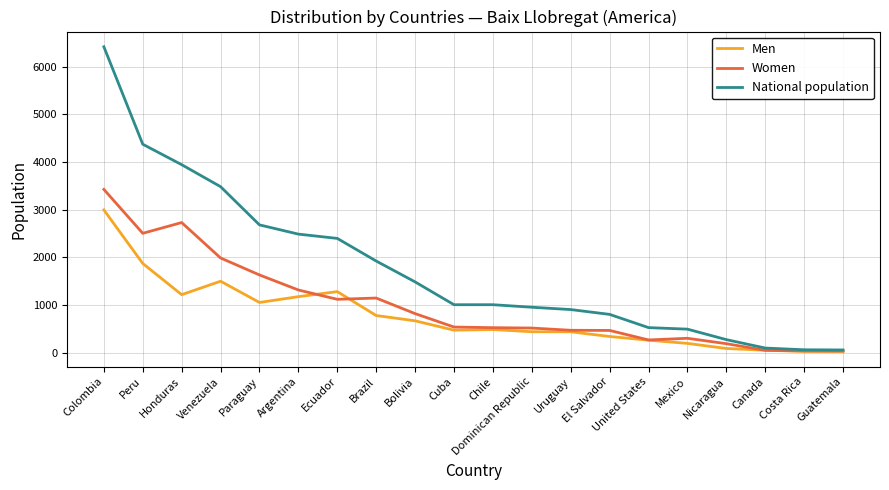

What is the difference between the National population values at Honduras and El Salvador?

3143